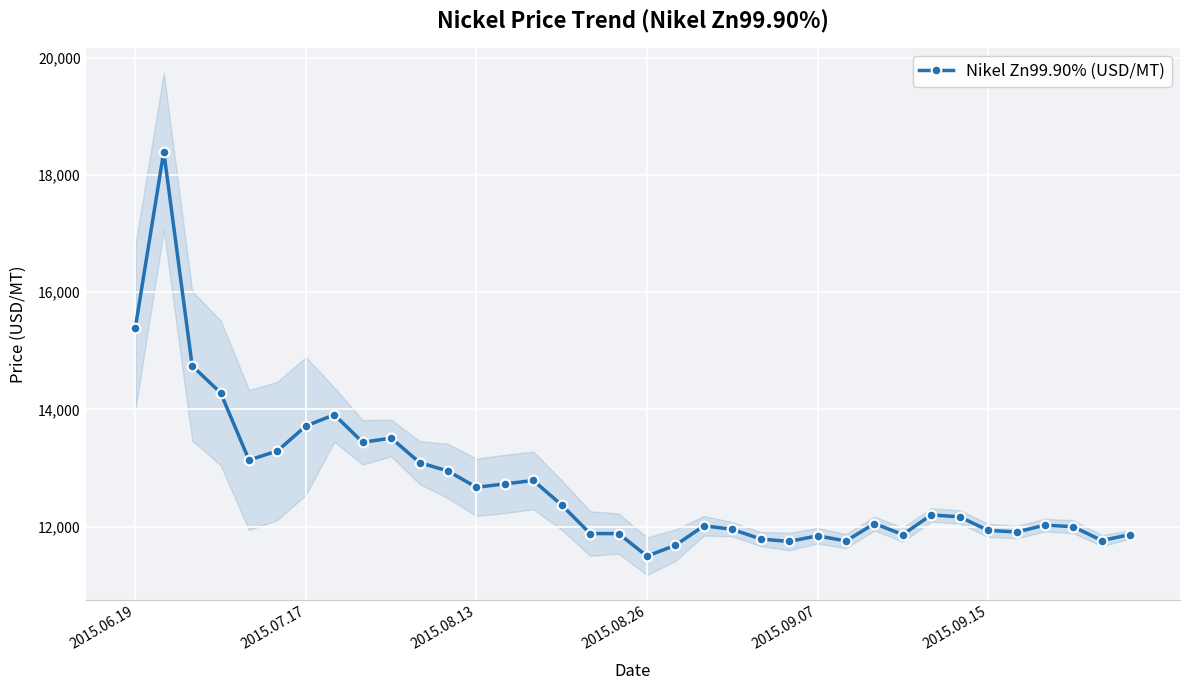

Reading left to right, list all the values displayed in this chart.

15397.3	18398.7	14742.9	14282.7	13134.8	13291.7	13717.2	13909.0	13437.0	13511.0	13092.1	12947.2	12670.0	12728.3	12786.8	12367.0	11880.2	11880.2	11495.5	11680.8	12013.1	11953.7	11787.1	11745.5	11842.2	11754.0	12050.8	11863.8	12199.3	12165.7	11934.8	11907.0	12024.4	11997.0	11761.1	11863.7